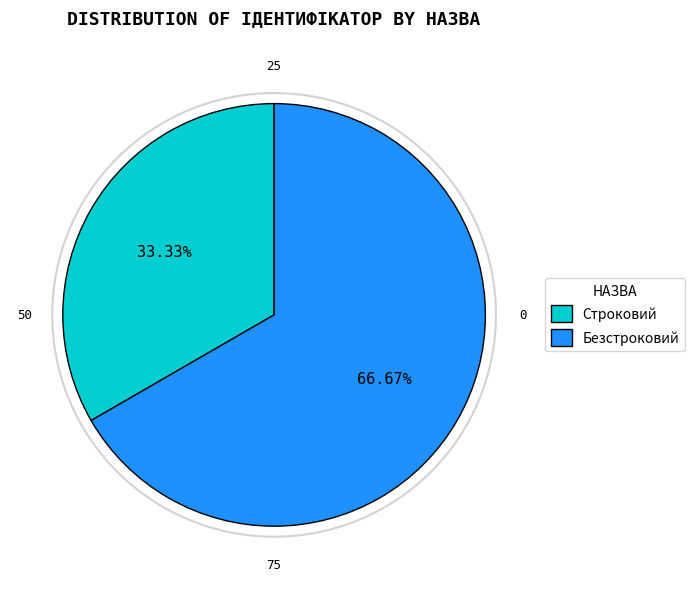

What is the largest slice in the pie chart?

Безстроковий